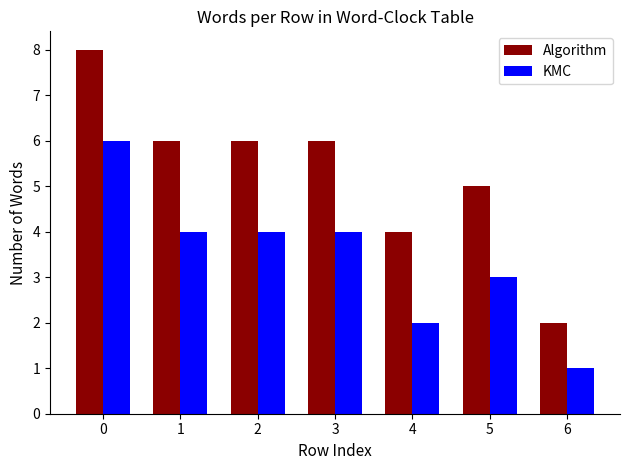

What is the difference between the highest and lowest values at 3?

2